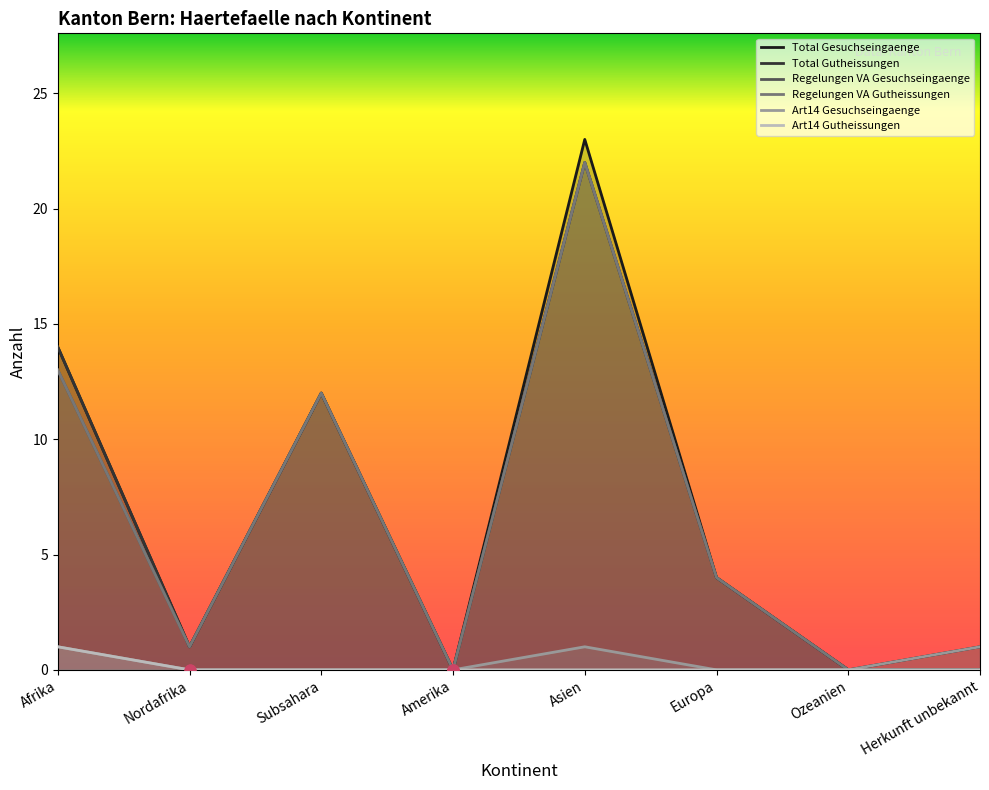

Which series reaches the maximum Y coordinate?

Total Gesuchseingaenge